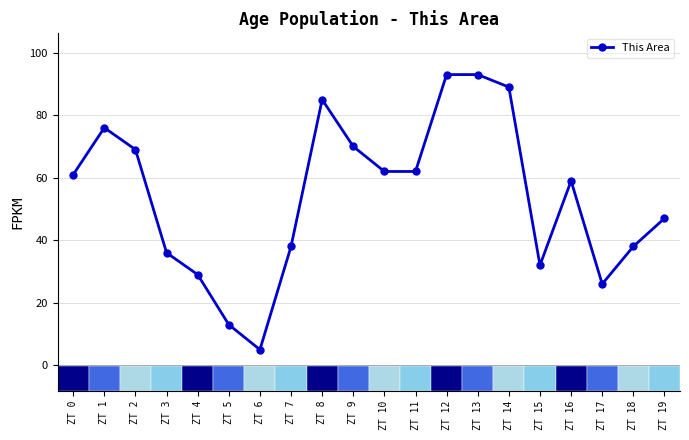

At which category does the chart reach its minimum across all series?

ZT 6